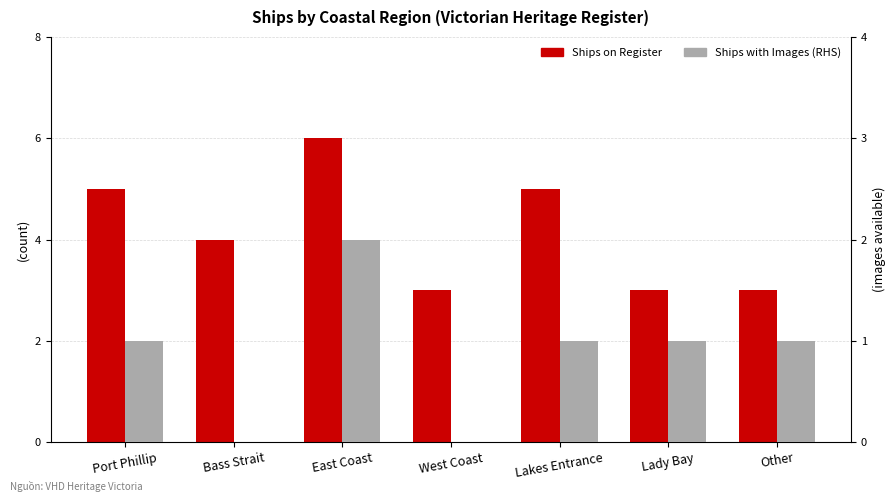

What is the label of the 6th bar from the right?

Bass Strait